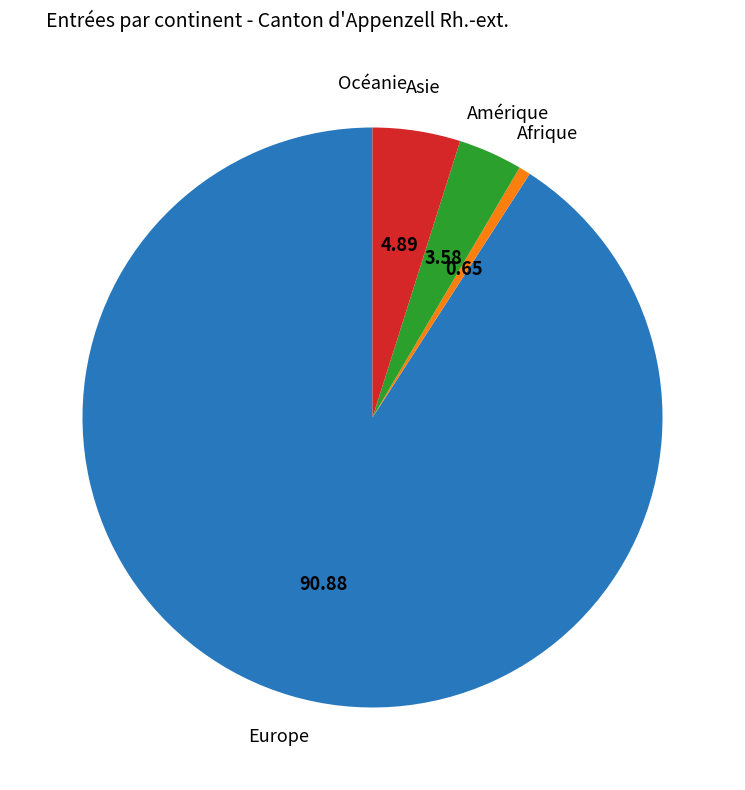

Do Afrique and Asie together represent more than half of the pie?

No